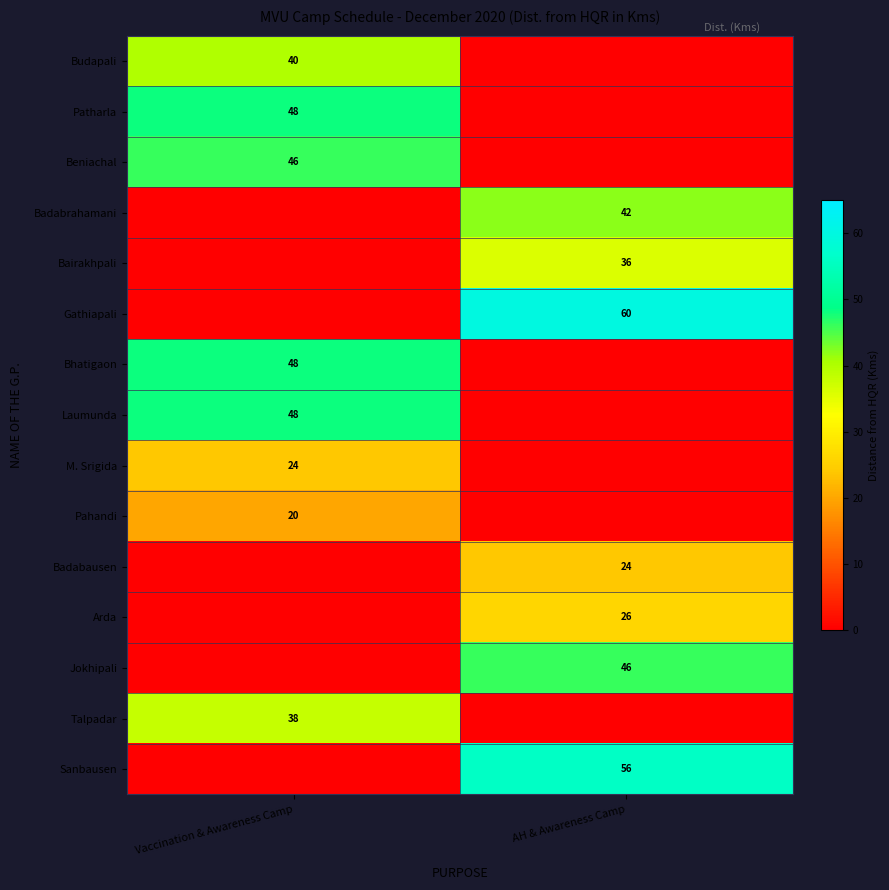

Between Vaccination & Awareness Camp and AH & Awareness Camp, which is larger?

Vaccination & Awareness Camp